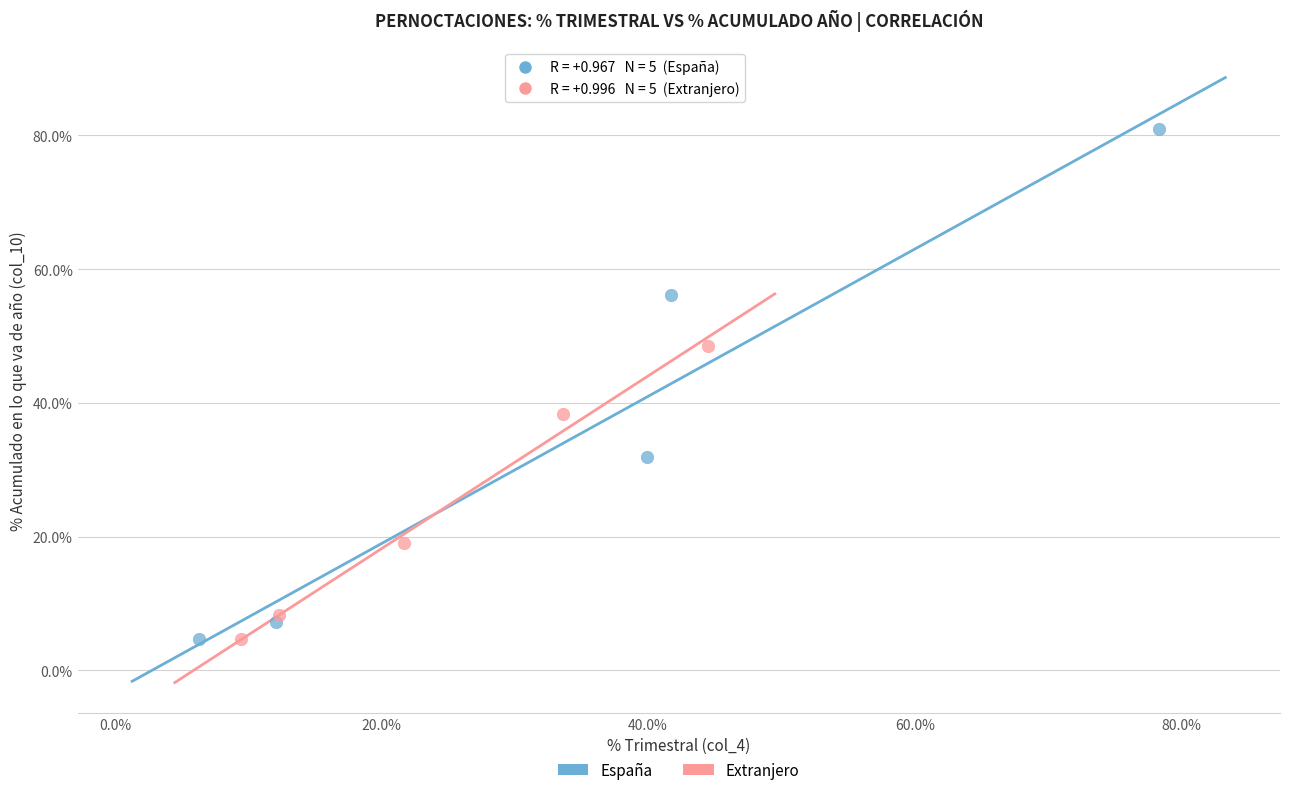

Which series contains the highest Y value?

España